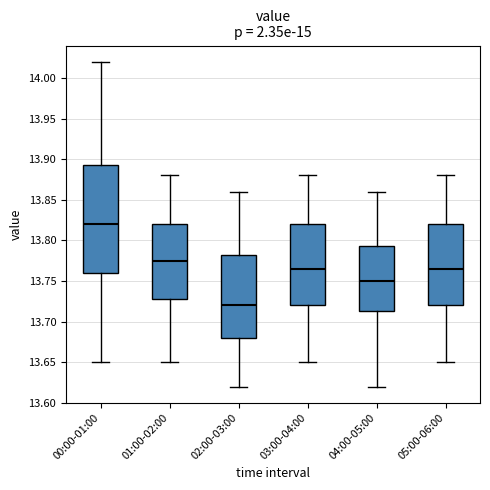

Where is the lower edge of the box for 03:00-04:00 on the y-axis? The values are not printed on the chart, so give them approximately, as read against the axis.

13.720